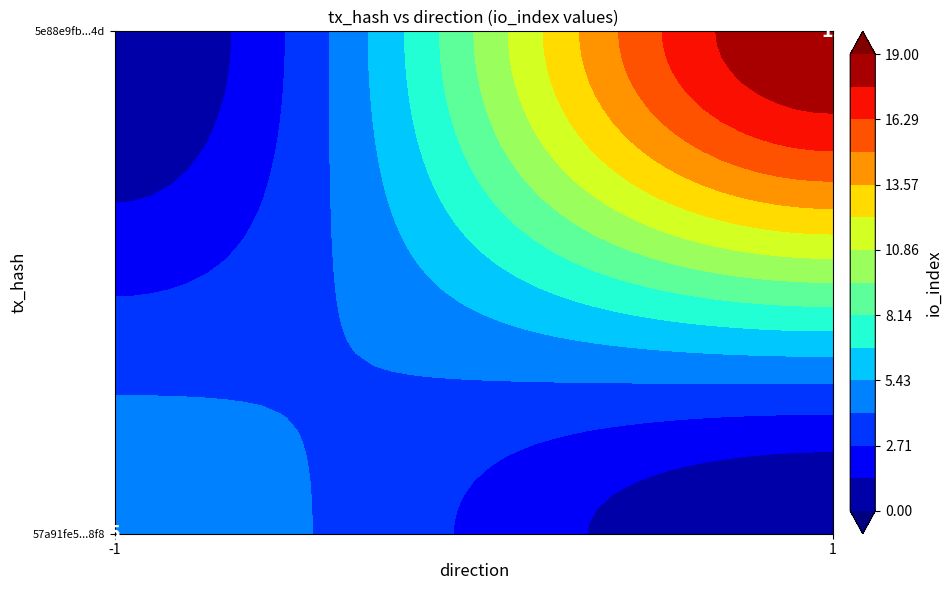

What is the sum of all 5e88e9fb496f3f9332ce0767a2168d724fd6b4d values?

20